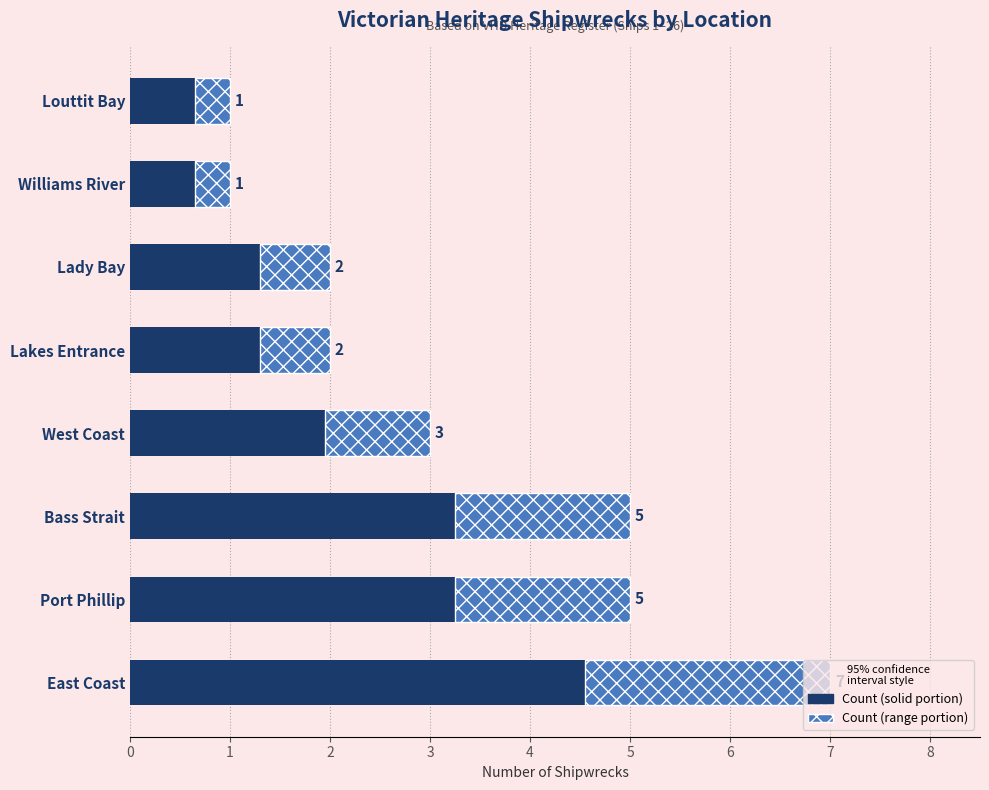

What is the total value across all series at Louttit Bay?

1.0